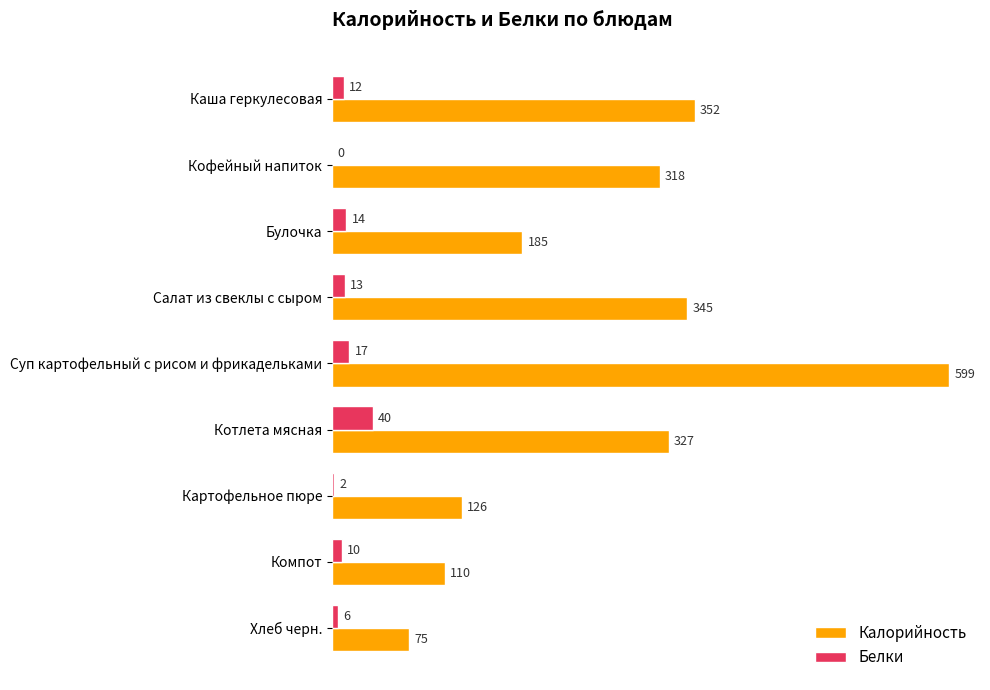

At which category is the sum across all series the highest?

Суп картофельный с рисом и фрикадельками